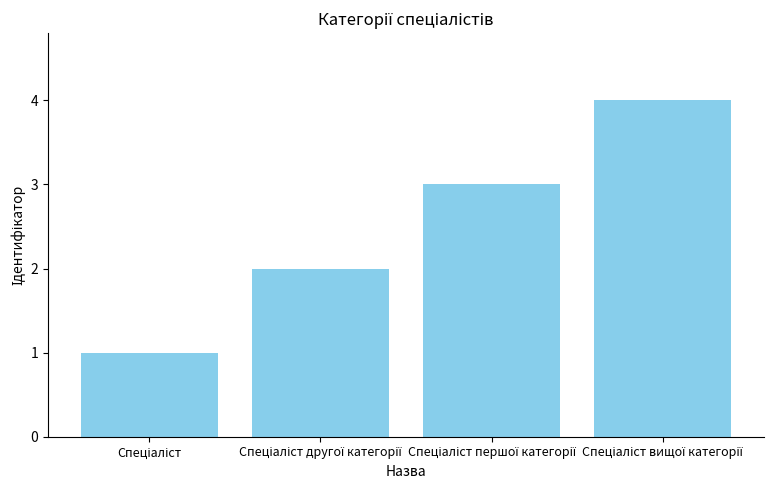

What is the sum of all values?

10